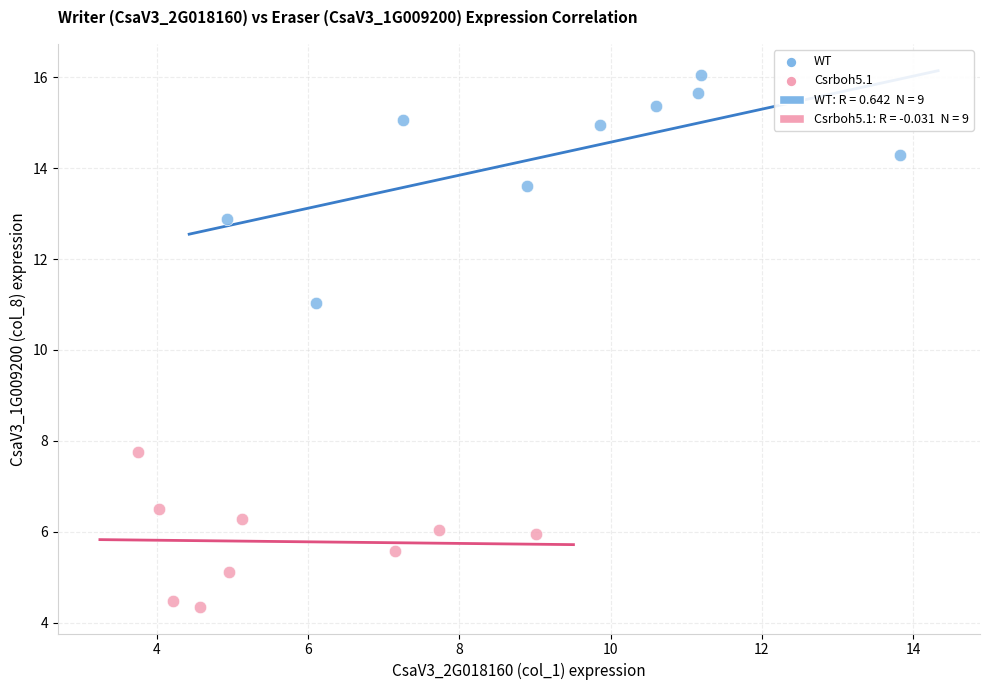

Which series reaches the minimum Y coordinate?

Csrboh5.1